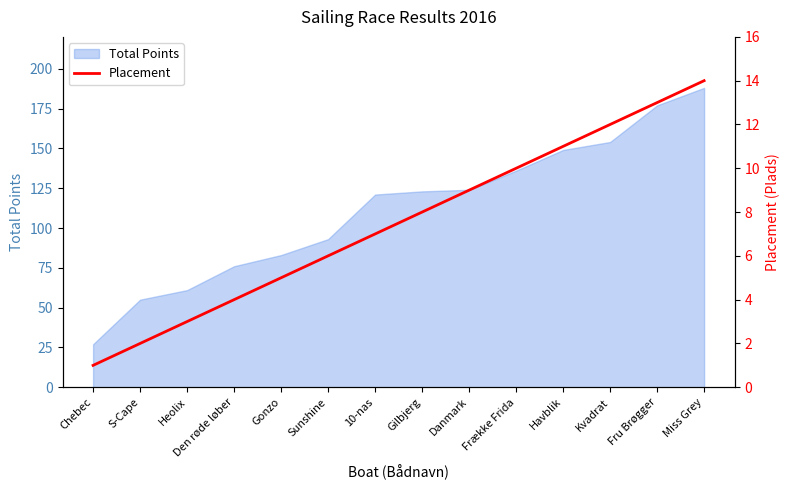

The Total Points series shows 188 at Miss Grey. True or false?

True